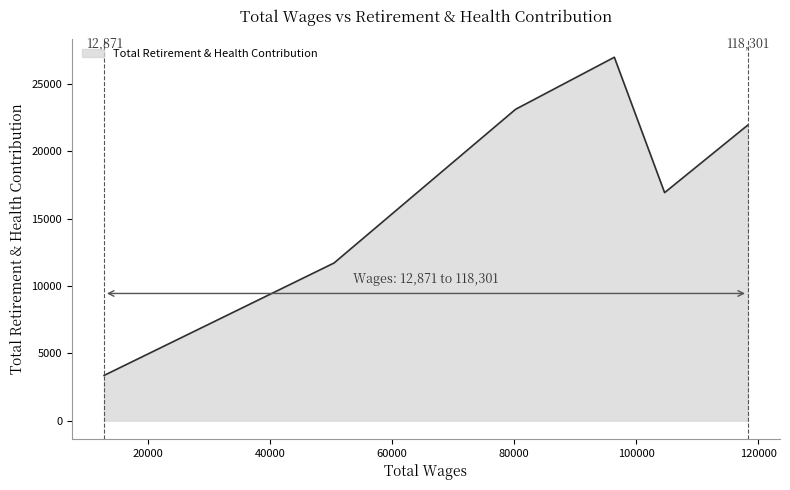

What is the difference between the maximum and second lowest values?

15281